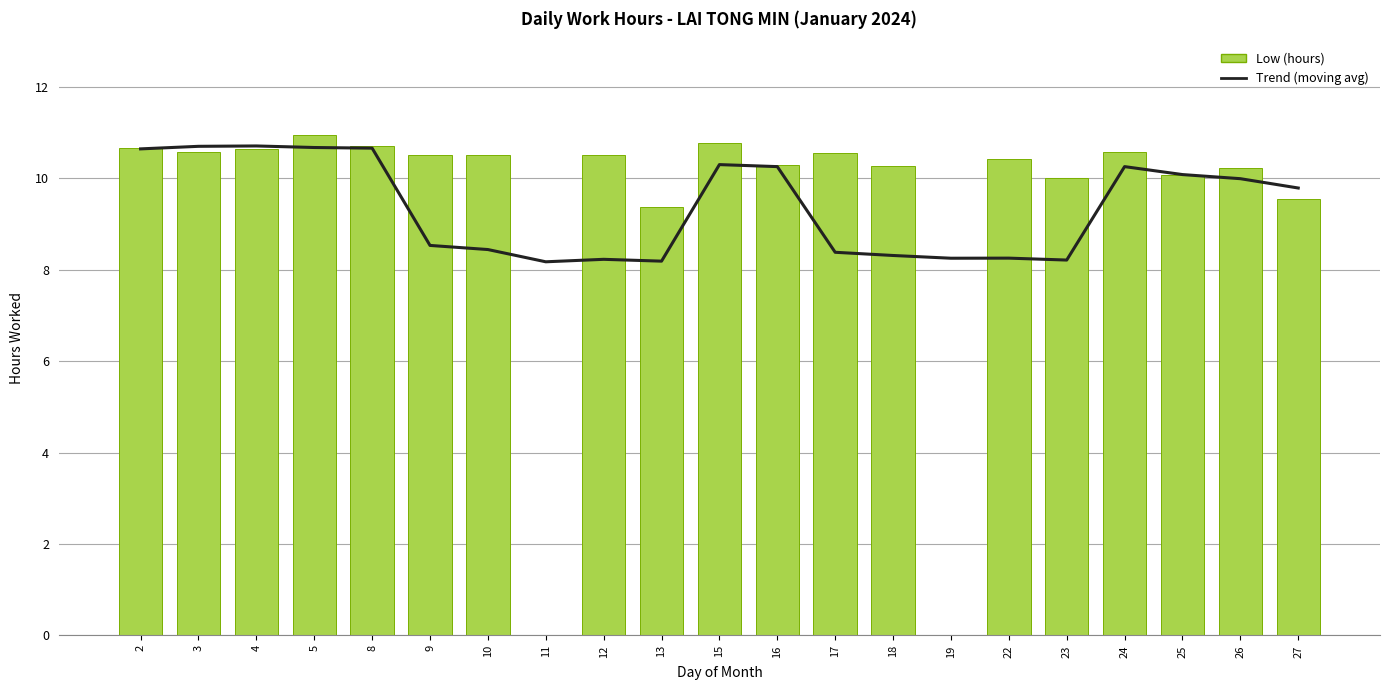

How many groups of bars are there?

21